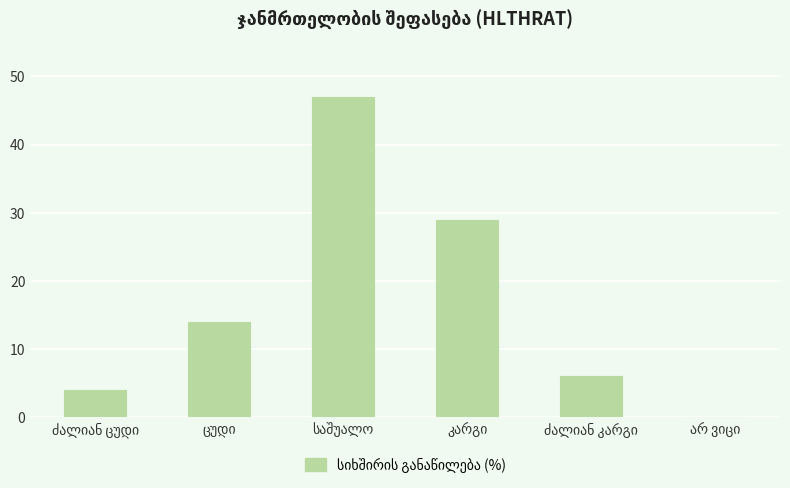

What is the sum of all values?

100